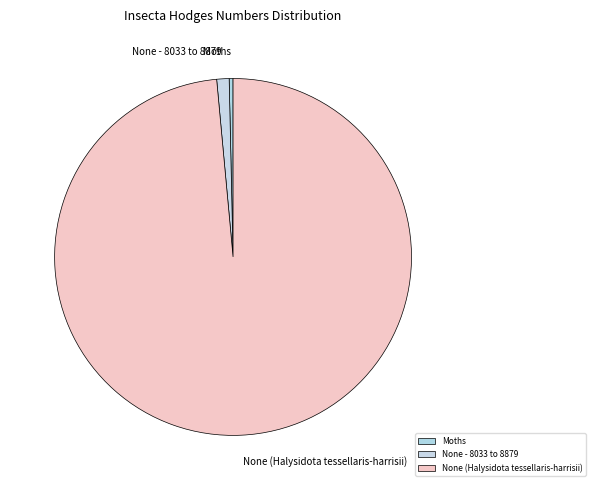

Is there any slice that represents more than half of the pie?

Yes